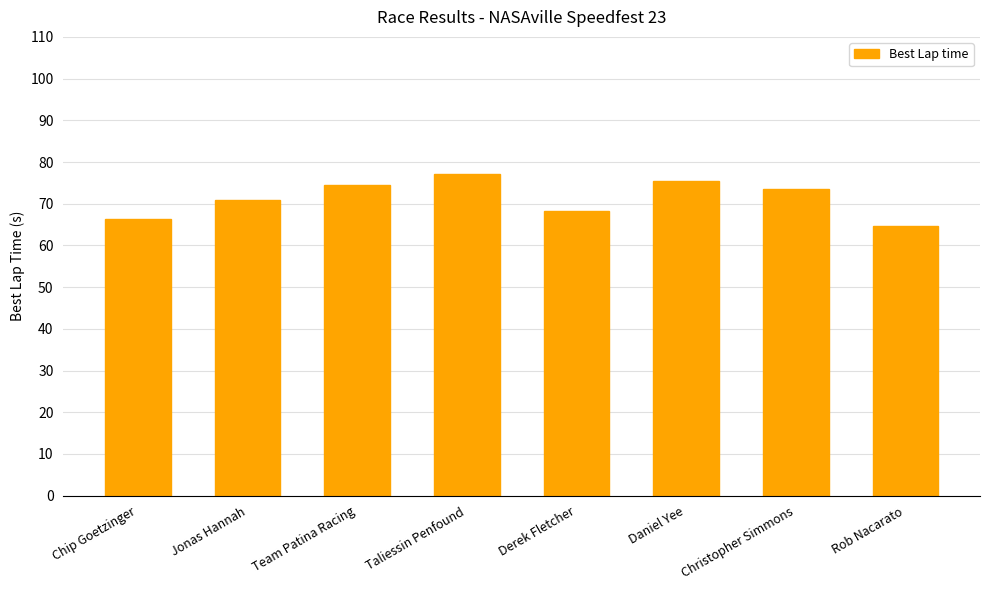

Reading left to right, what are all the values shown in this chart?

66.3	71.0	74.4	77.2	68.2	75.4	73.4	64.7